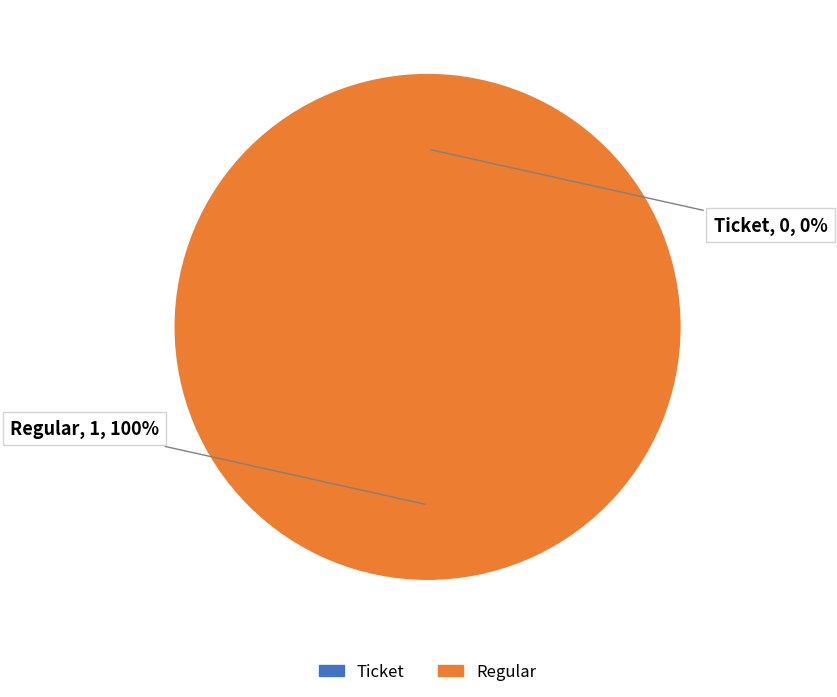

What is the smallest slice in the pie chart?

Ticket